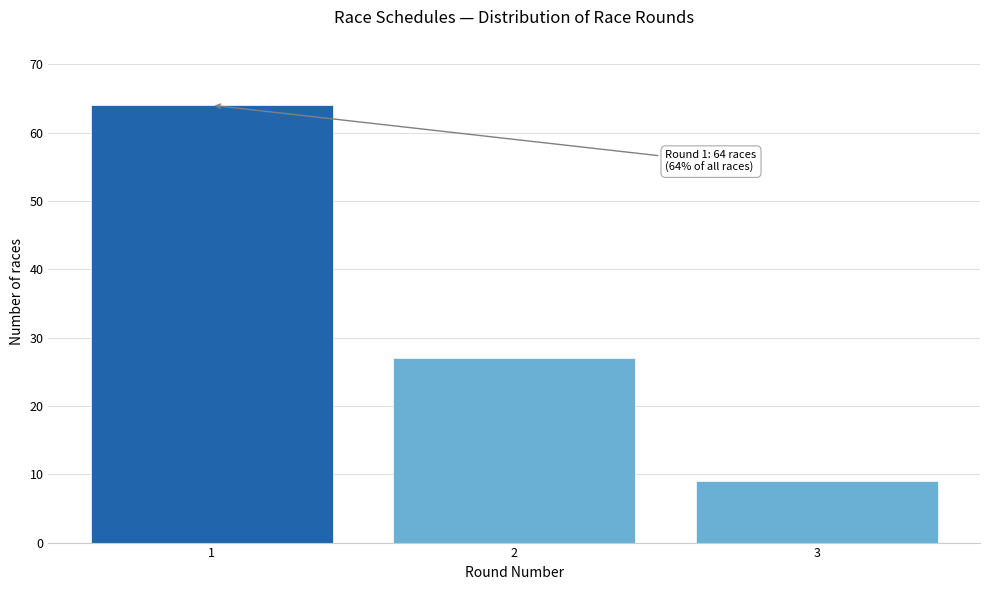

Reading left to right, what are all the values shown in this chart?

64	27	9